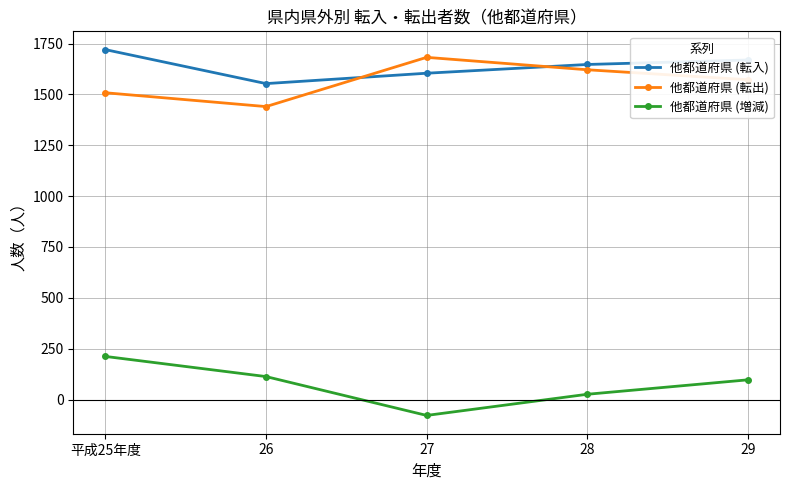

What value does the 他都道府県 (転入) series have at 29?

1669